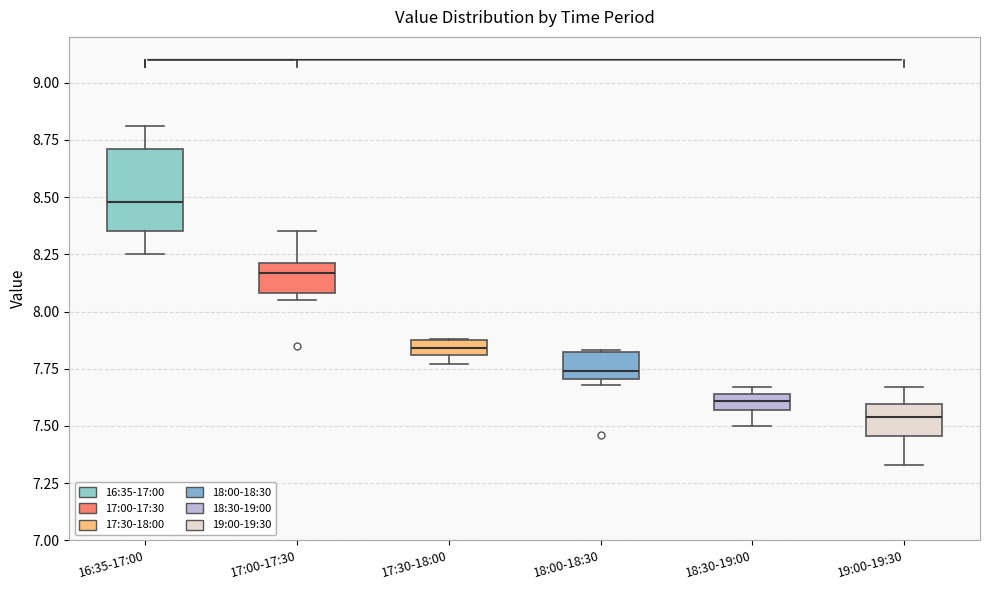

Which box's median line is the lowest?

19:00-19:30